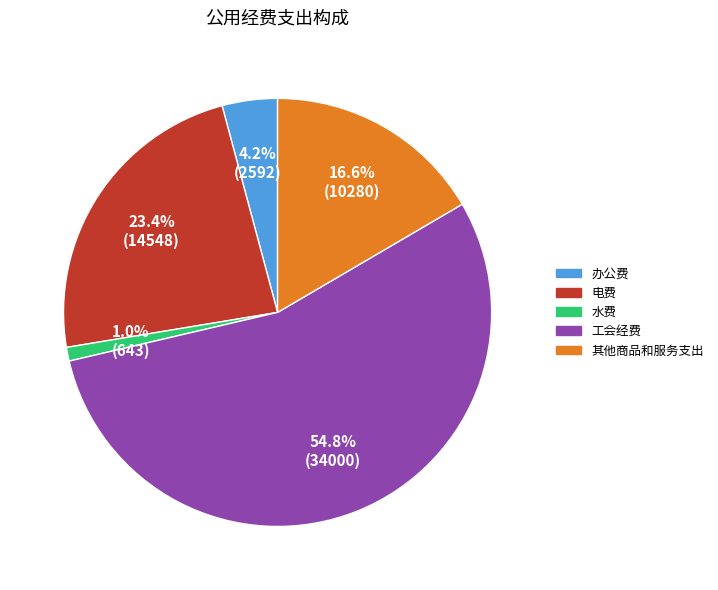

To the nearest percent, what is the average slice percentage?

20%